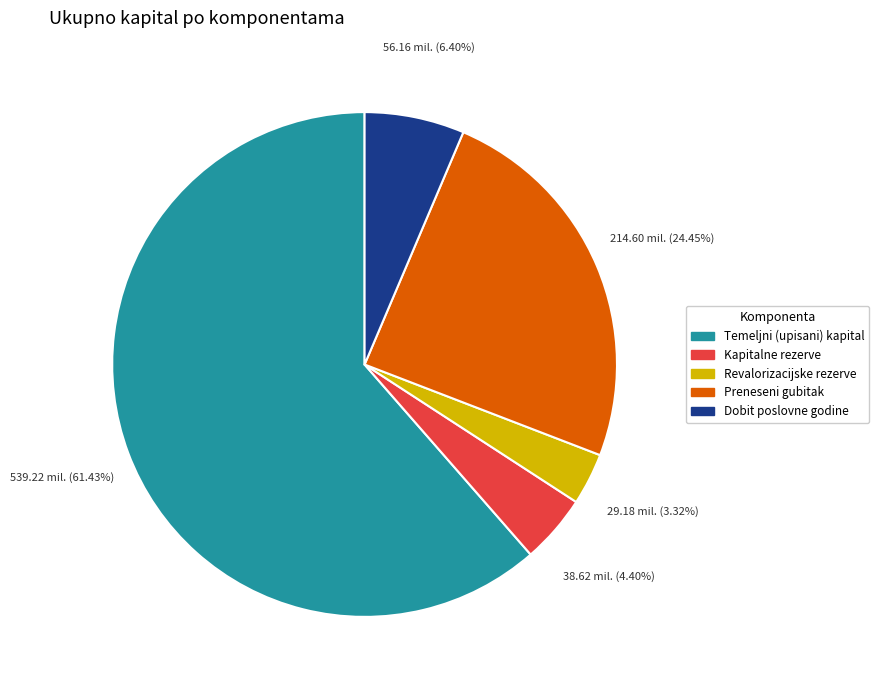

Does any single category account for the majority?

Yes